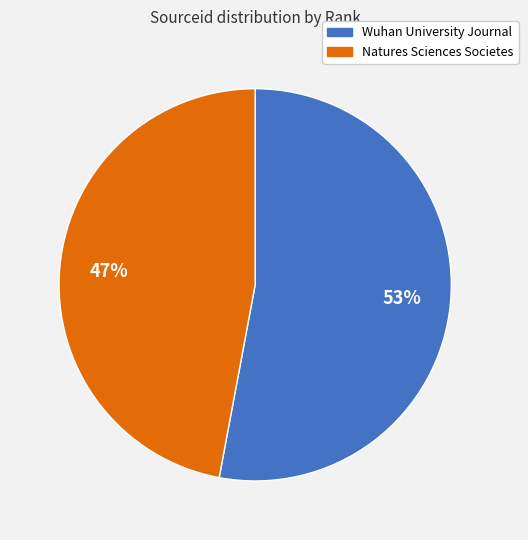

The Wuhan University Journal slice represents 64% of the pie. True or false?

False